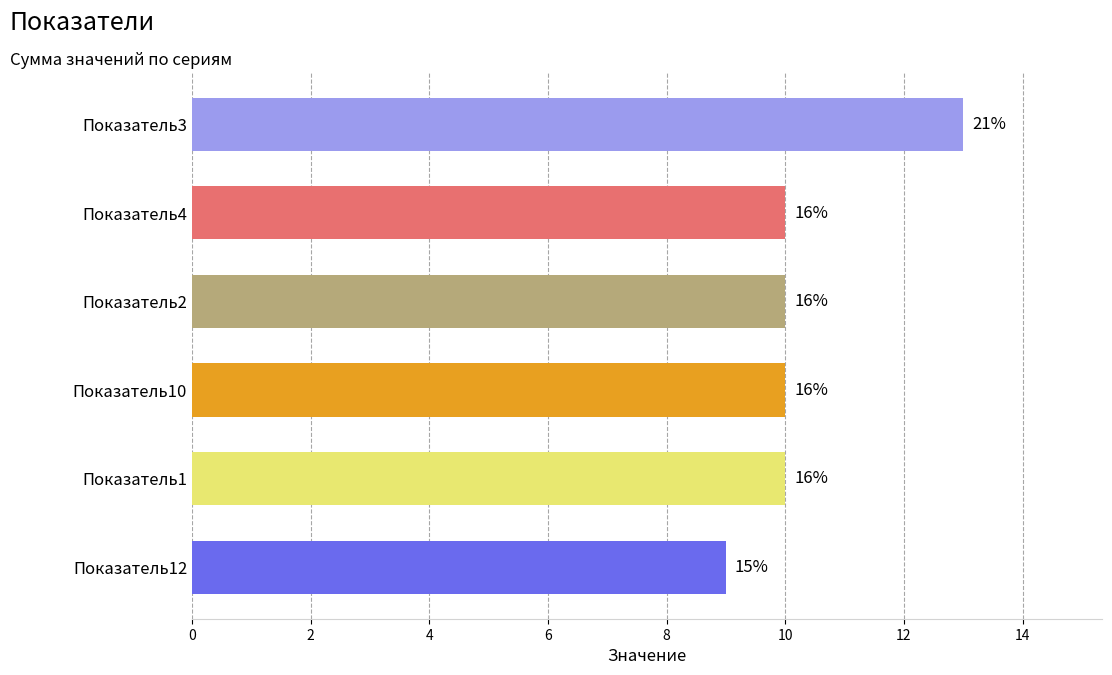

Are the bars horizontal?

Yes